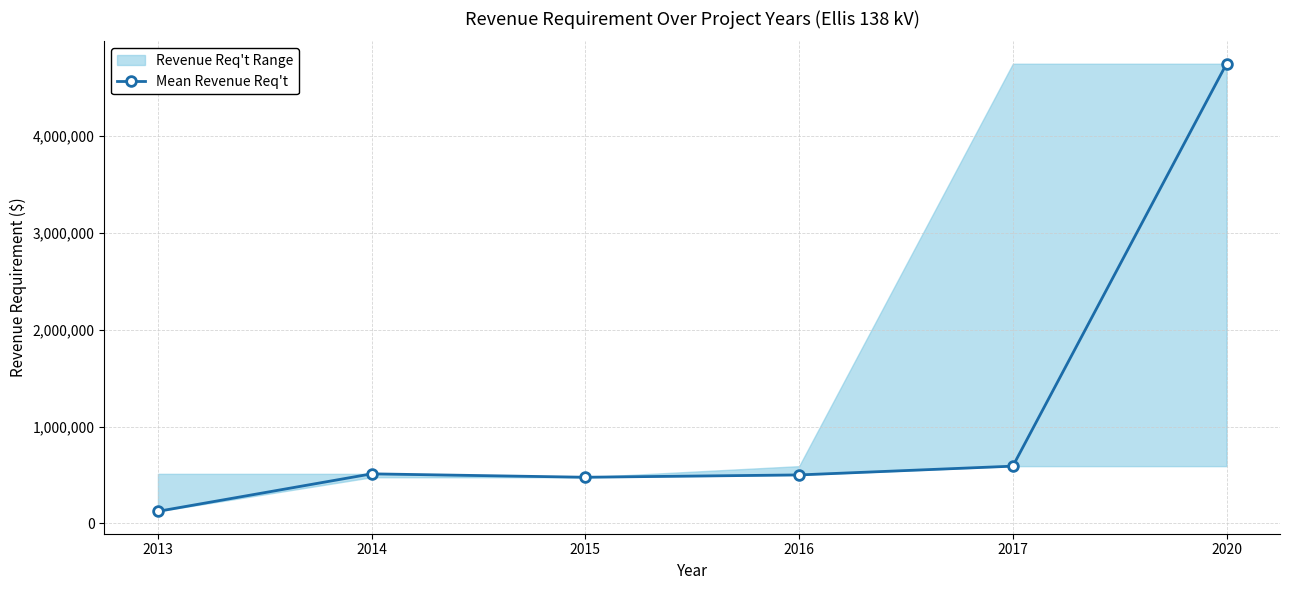

How many values are below 511269?

3